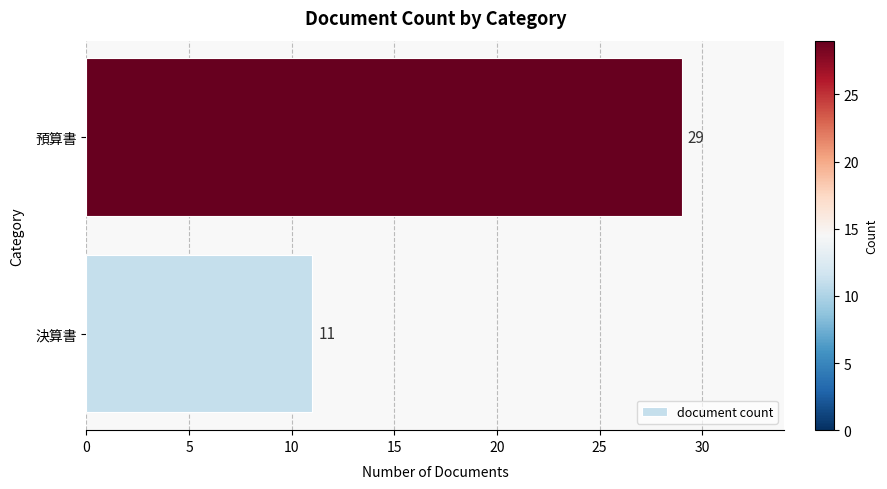

What is the change in value from 決算書 to 預算書?

+18